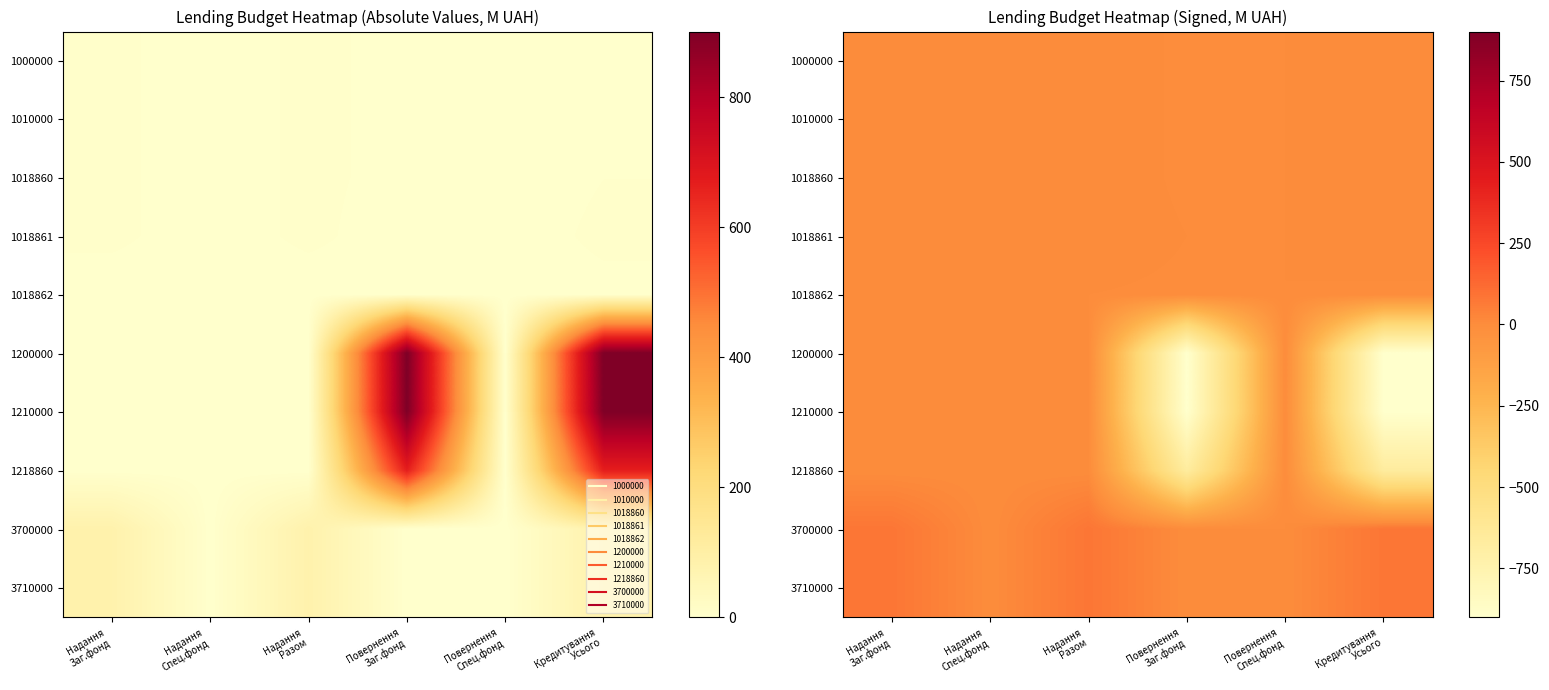

True or false: 1018860 has a value of -1.5 at Повернення Заг.фонд.

True